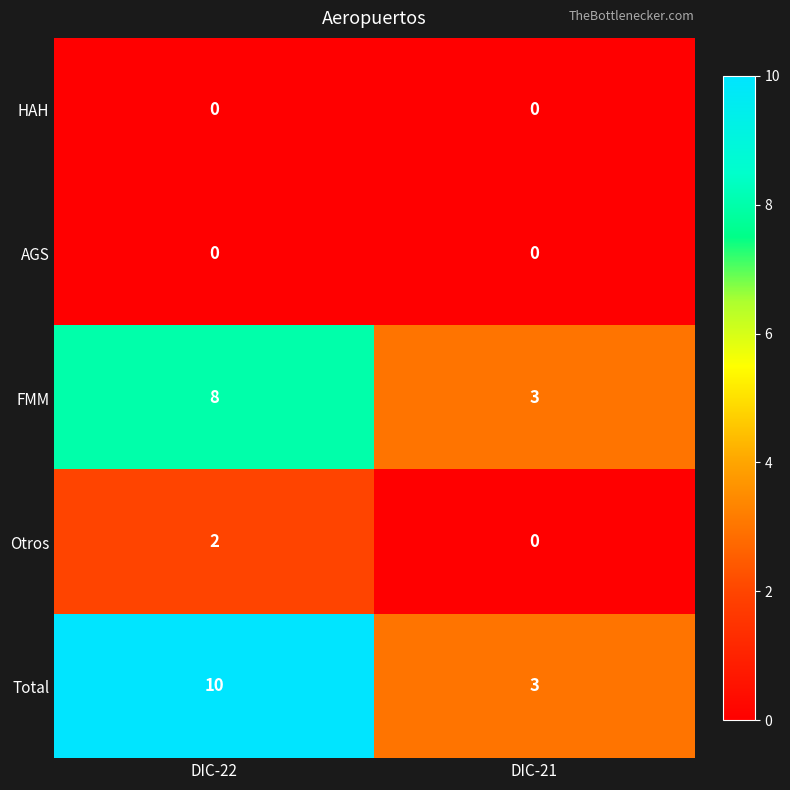

What is the approximate value of FMM at DIC-21?

3